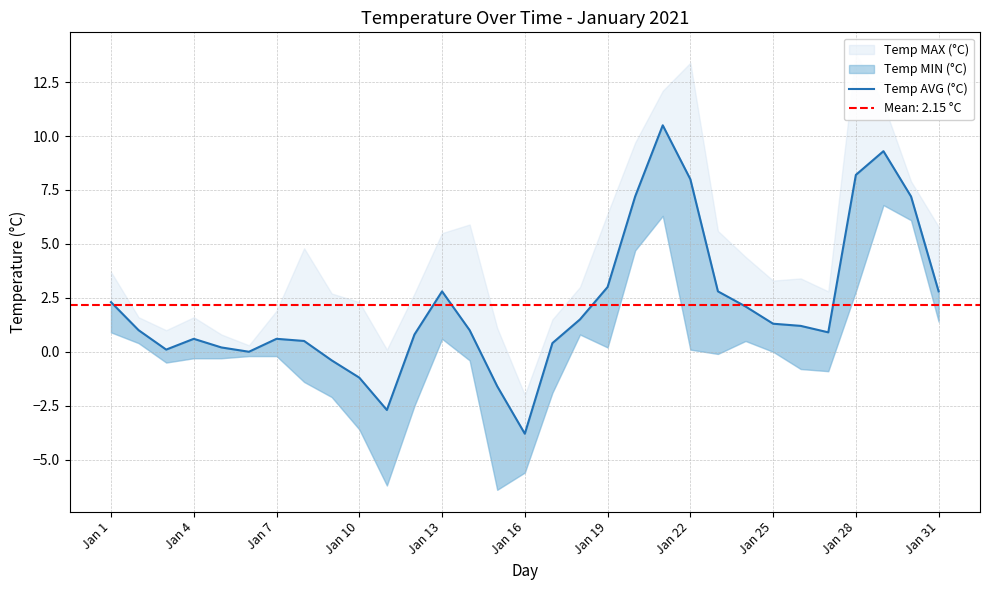

How many negative values are there?

5